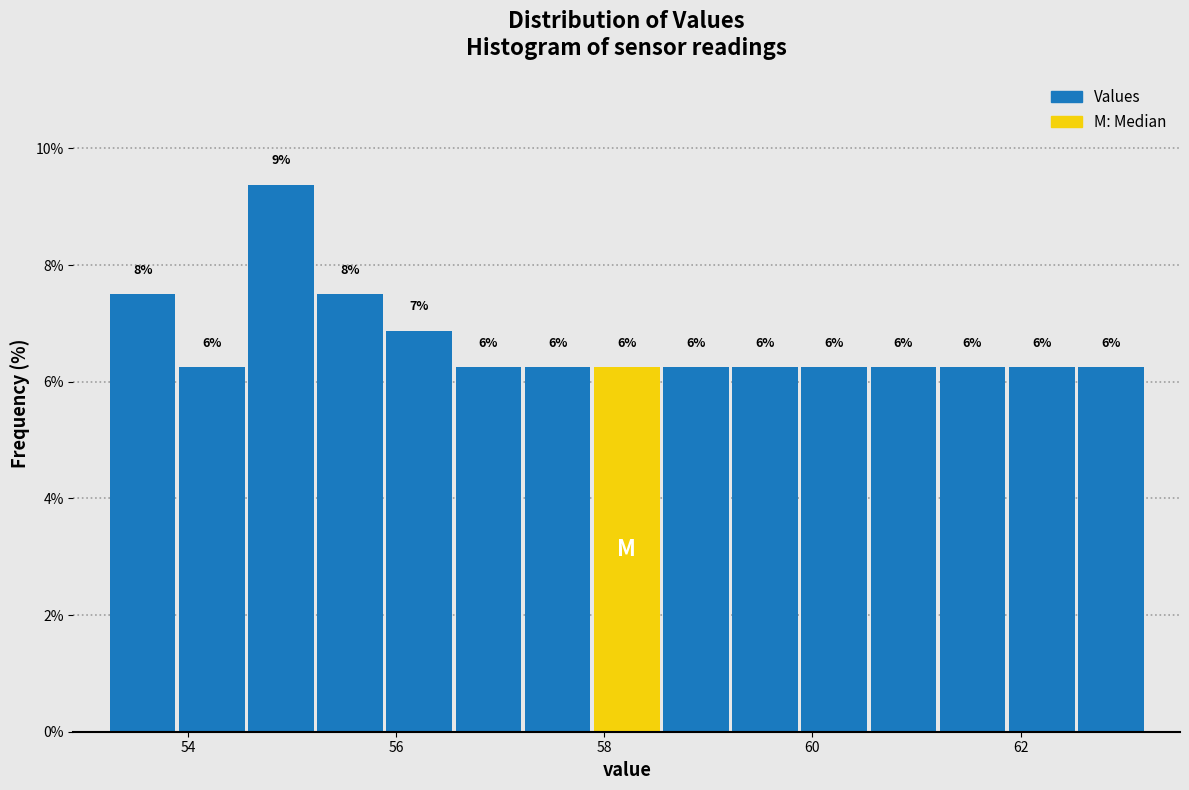

Read against the x-axis, roughly where is the centre of the tallest bar?

54.8